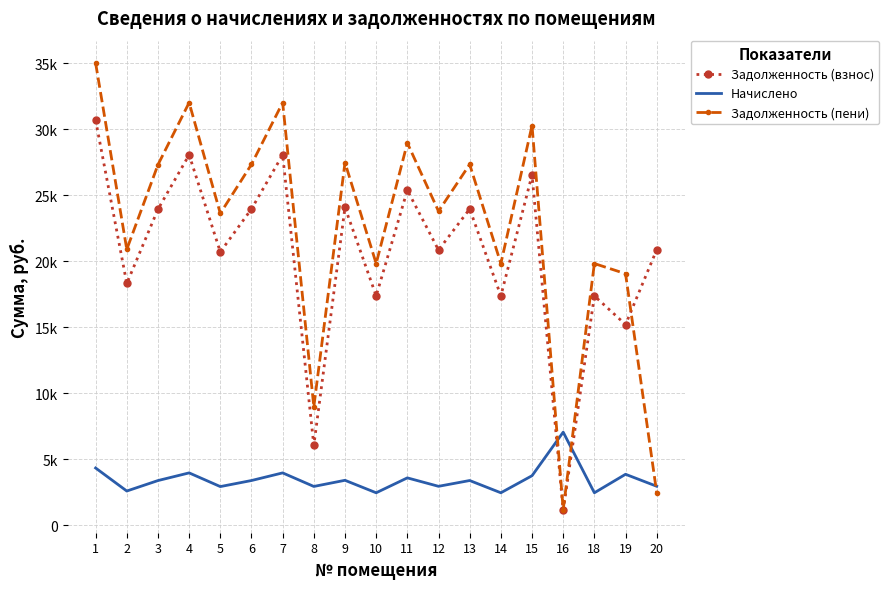

How many values in the Задолженность (пени) series are below 23779?

9